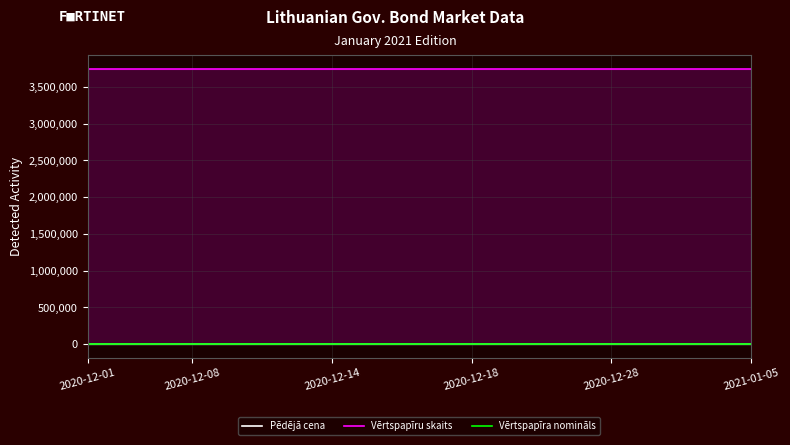

True or false: Vērtspapīru skaits has more than 2 interior local peaks.

False